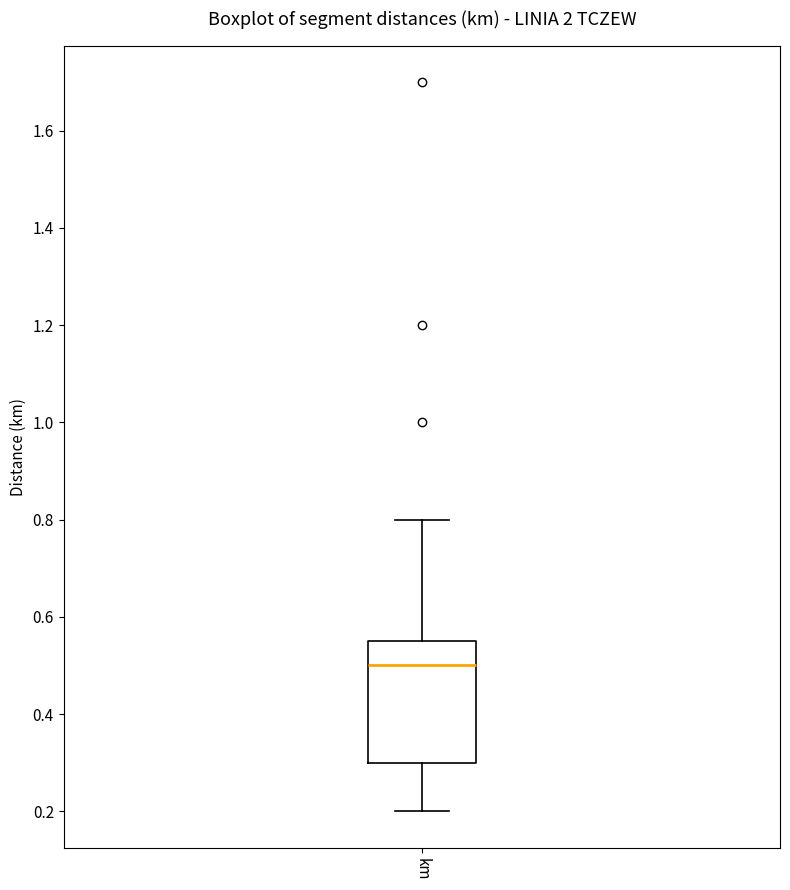

Where does the upper whisker of the box for km end on the y-axis? The values are not printed on the chart, so give them approximately, as read against the axis.

0.80